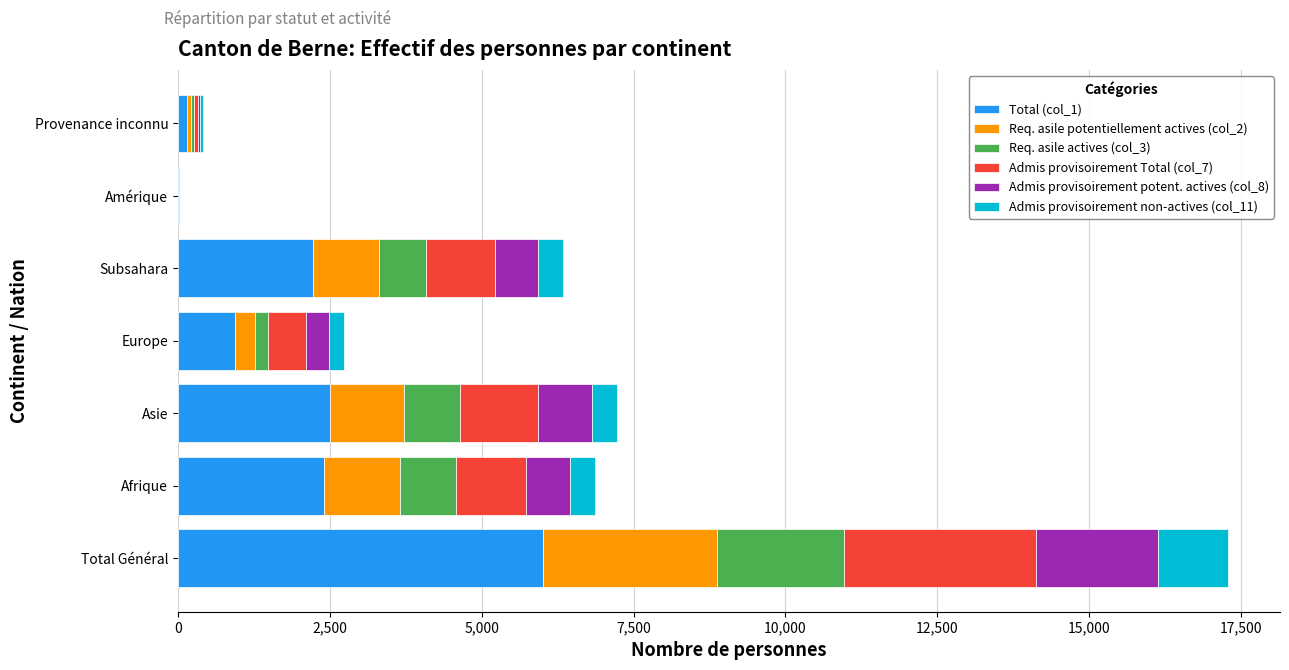

At which category is the sum across all series the highest?

Total Général